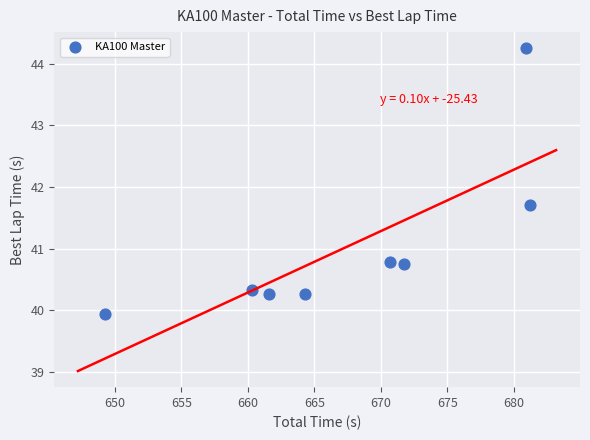

What is the range of Y values (max minus min)?

4.3